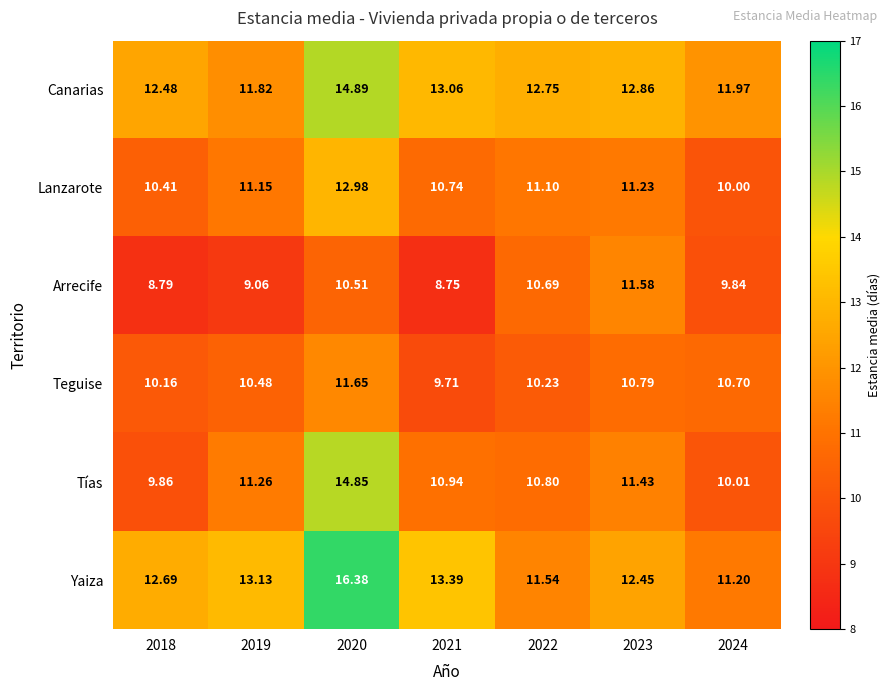

Which series has the widest spread of values?

Yaiza